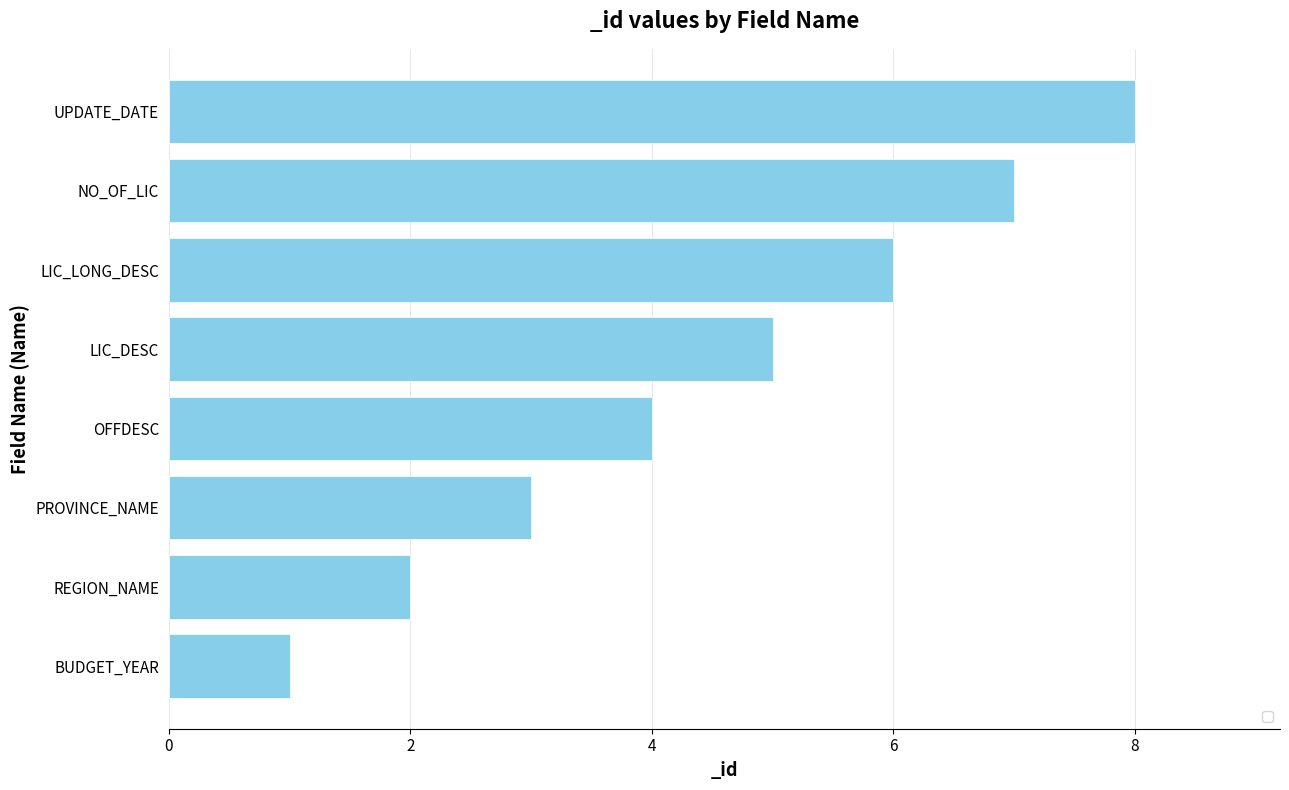

Which label corresponds to the largest value in the chart?

UPDATE_DATE